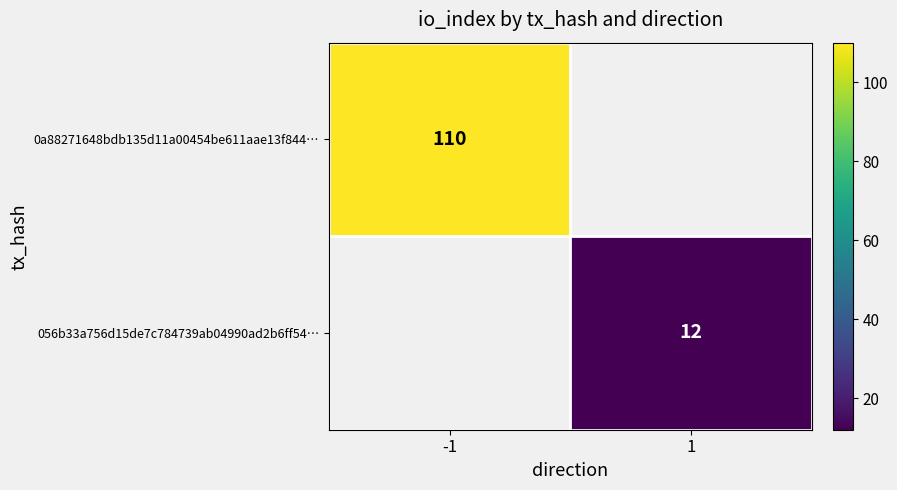

True or false: 056b33a756d15de7c784739ab04990ad2b6ff54… has a value of 12.0 at 1.

True